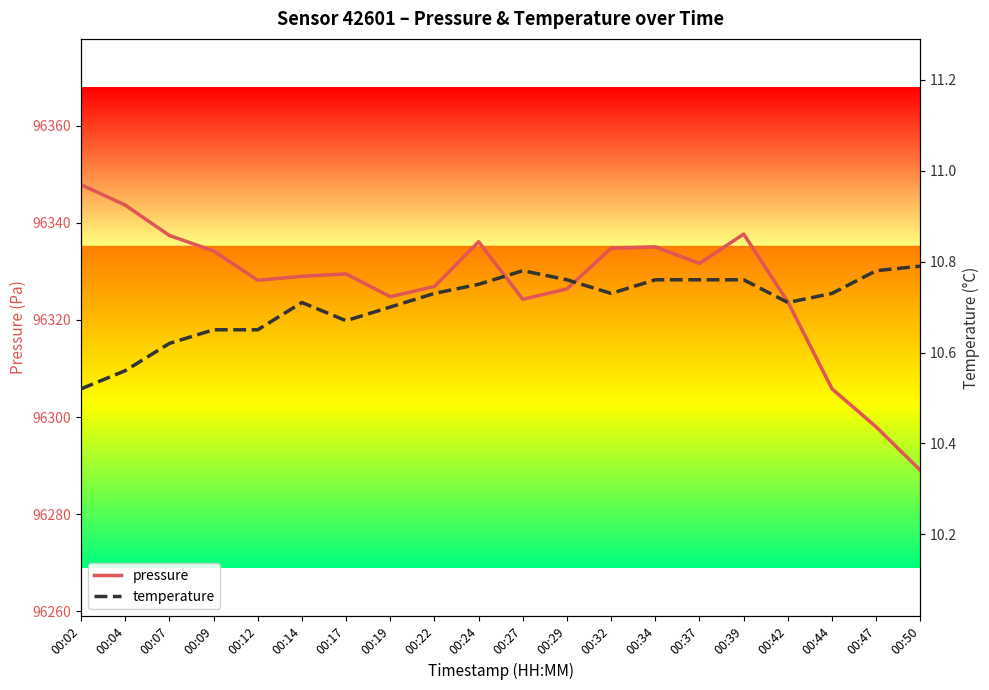

List the series in order of their peak value, highest first.

pressure, temperature